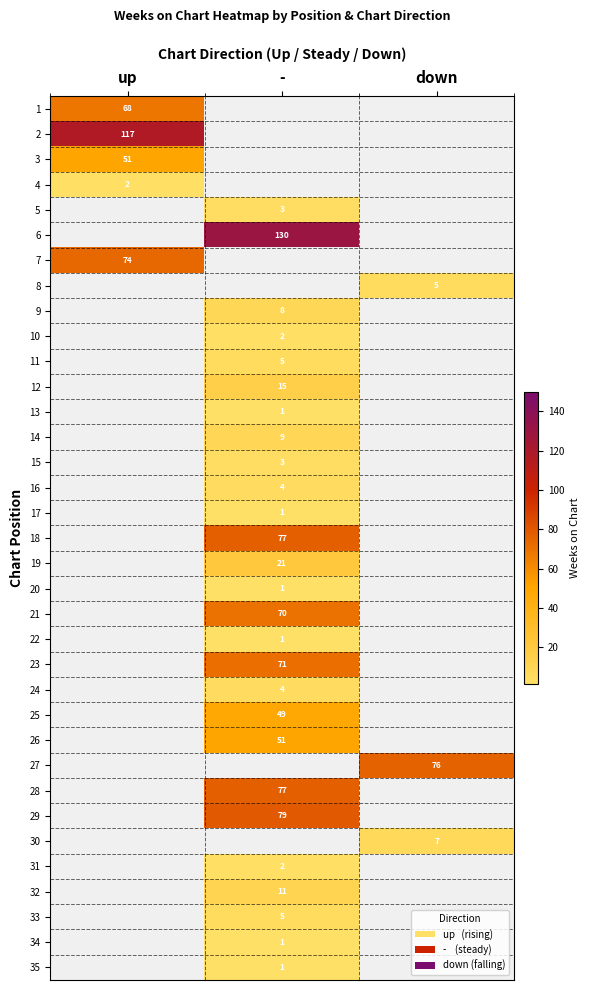

Which label corresponds to the largest value in the chart?

-